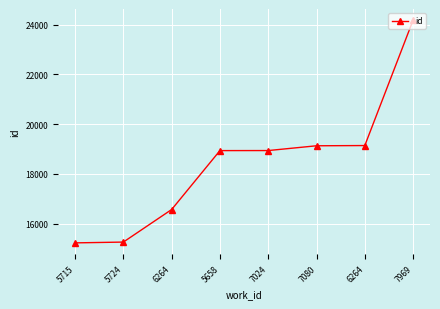

How many data points does each series have?

8